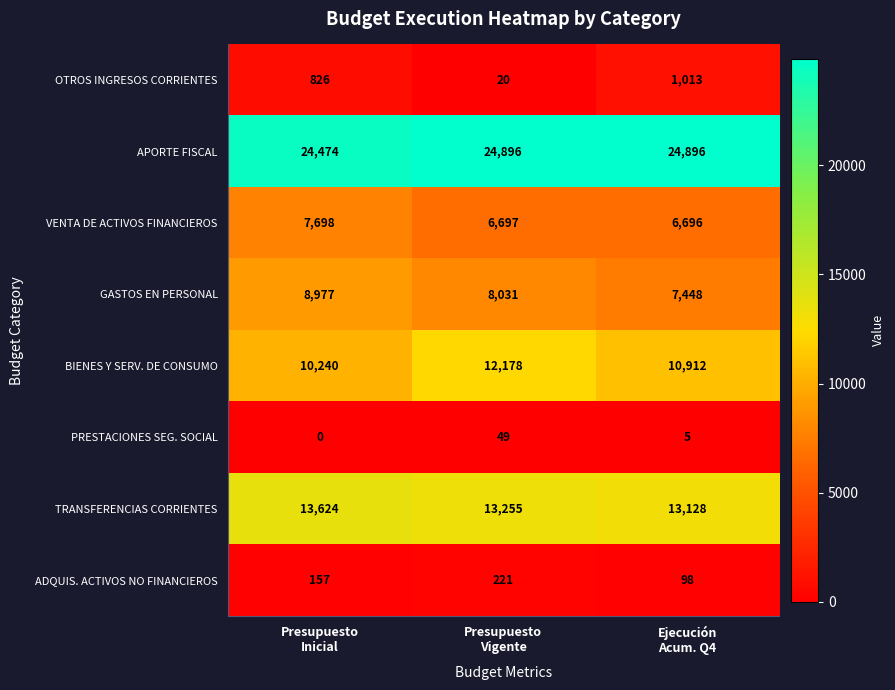

Which series has the largest total across all categories?

APORTE FISCAL